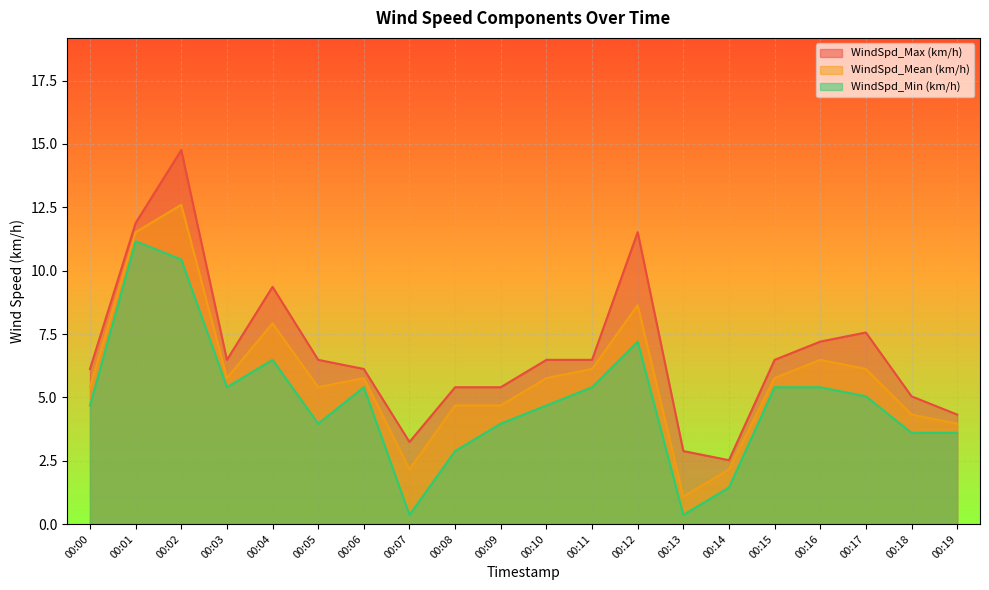

Is the value of WindSpd_Max (km/h) at 00:00 greater than the value of WindSpd_Mean (km/h) at 00:17?

No